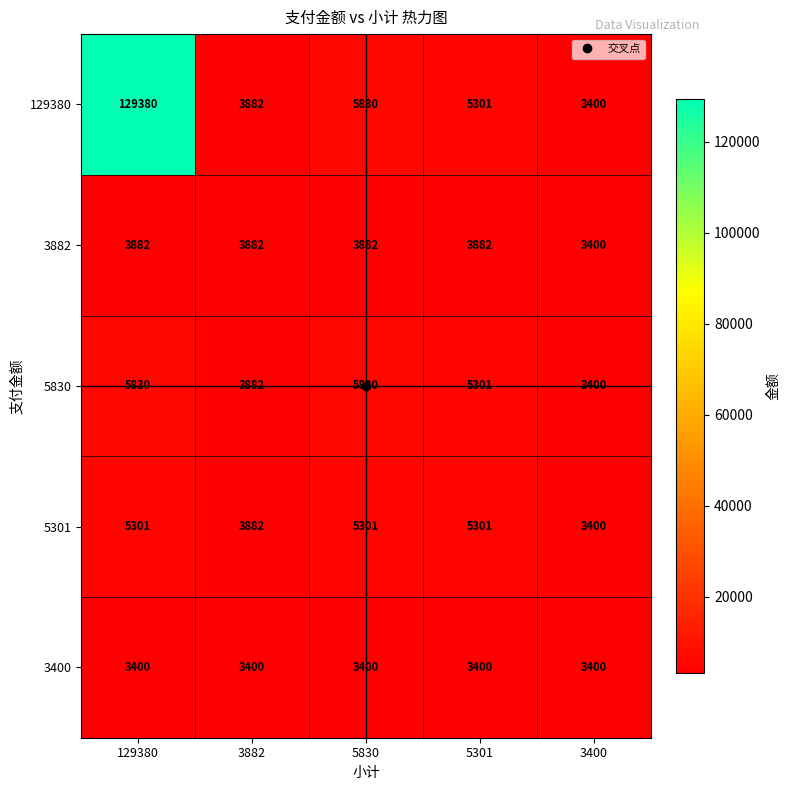

Which series has the largest total across all categories?

129380